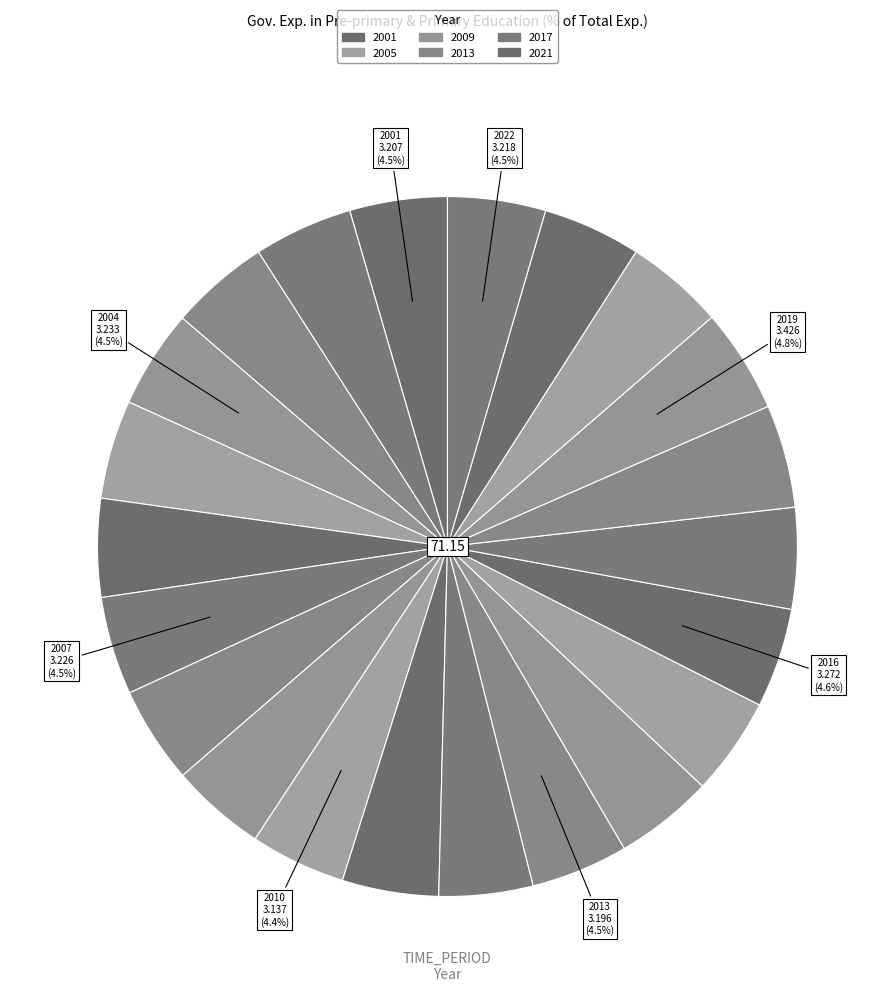

How many segments does this pie chart have?

22